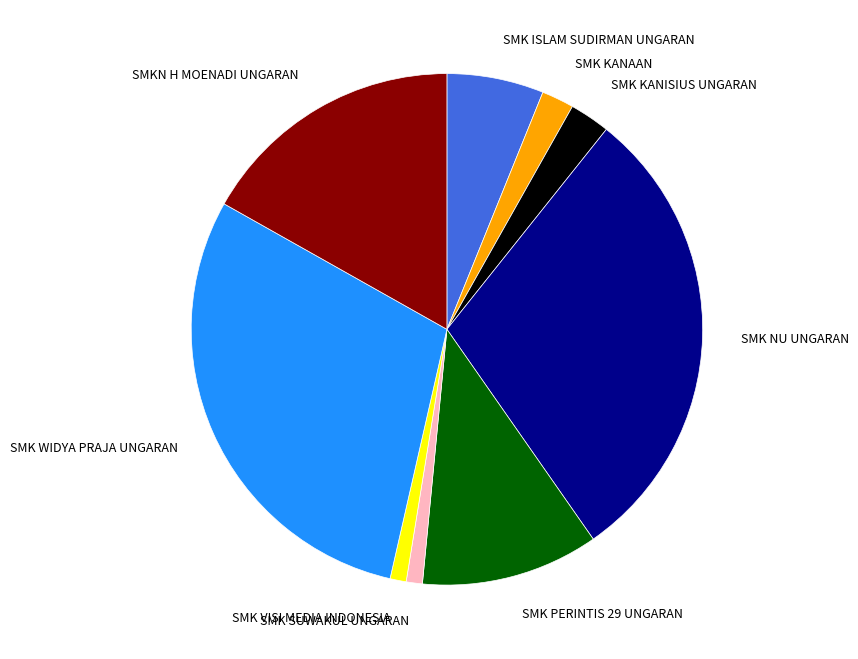

Do SMK VISI MEDIA INDONESIA and SMK PERINTIS 29 UNGARAN together represent more than half of the pie?

No